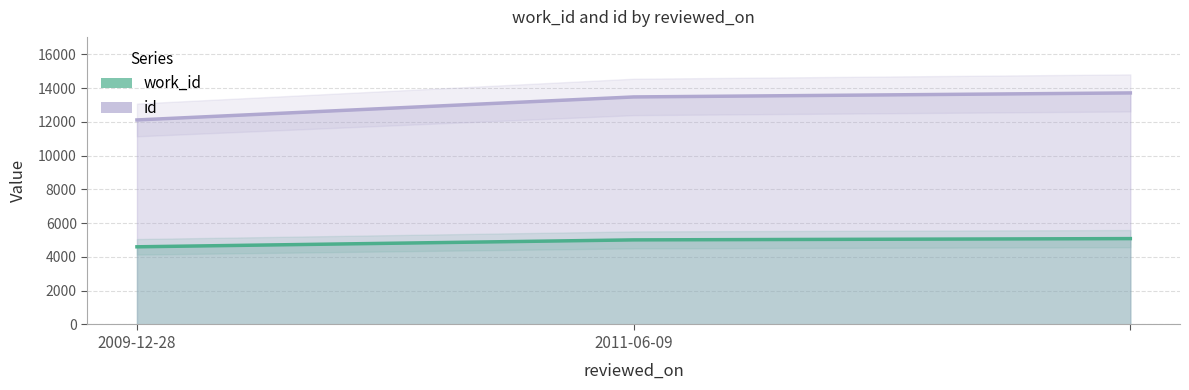

The value of work_id at  is 9063. True or false?

False